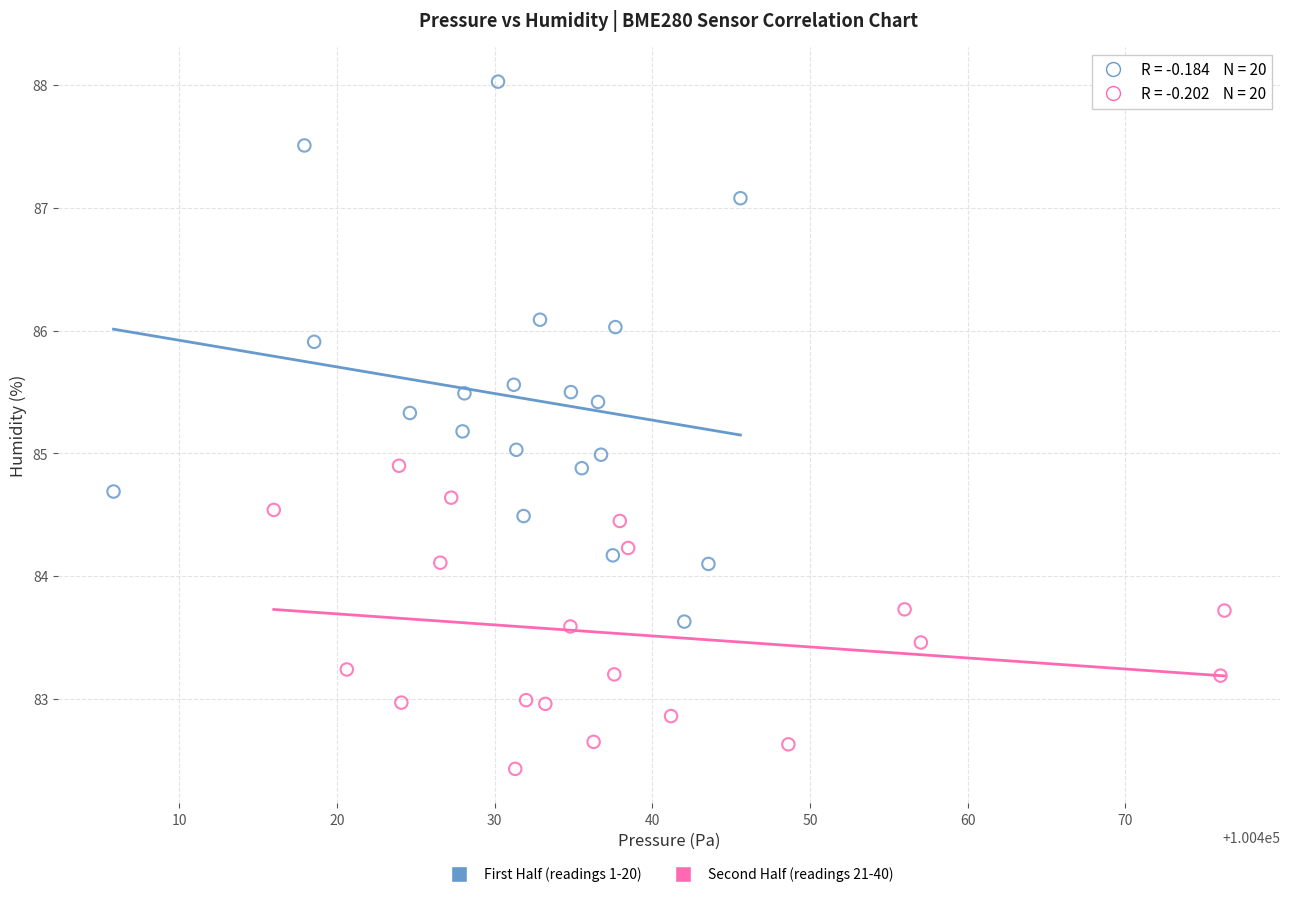

Which series reaches the minimum Y coordinate?

Second Half (readings 21-40)